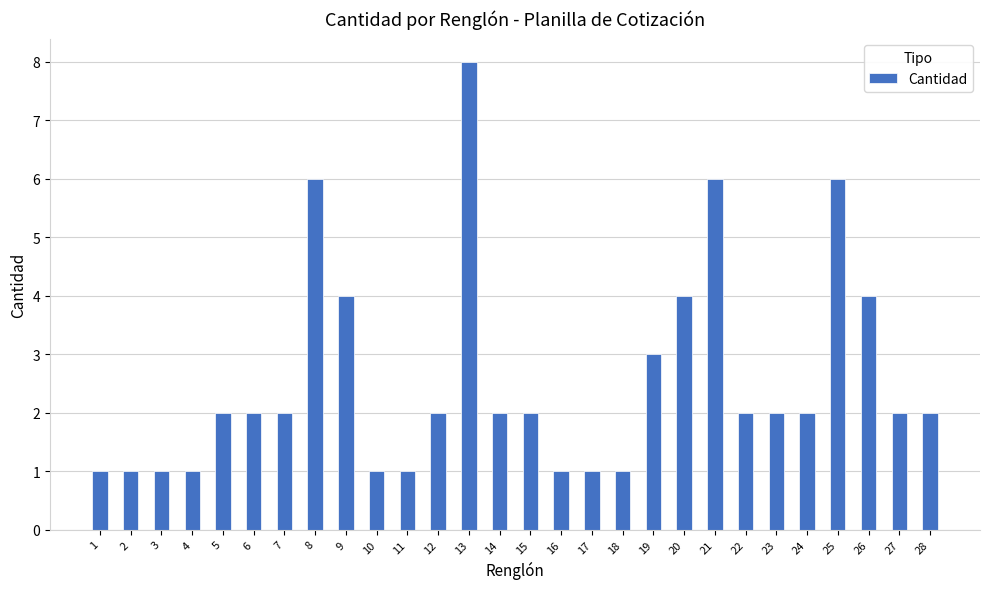

What is the difference between the maximum and minimum values?

7